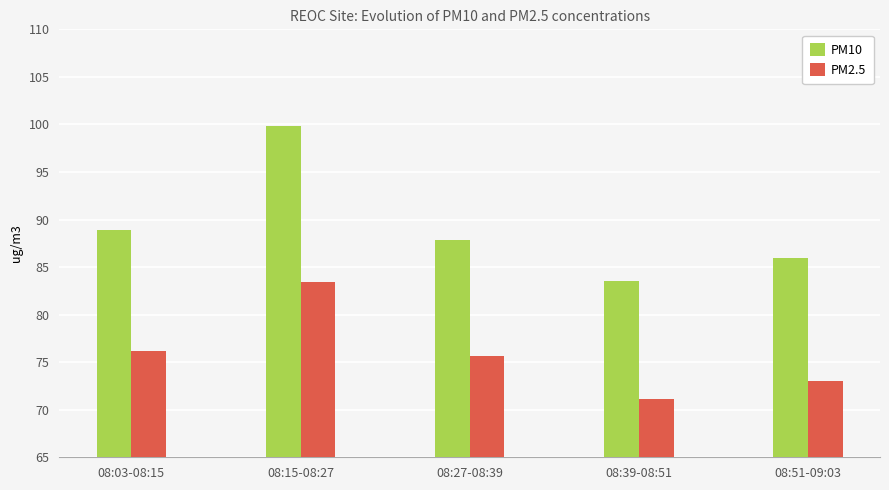

What are all the series names shown in the legend?

PM10, PM2.5